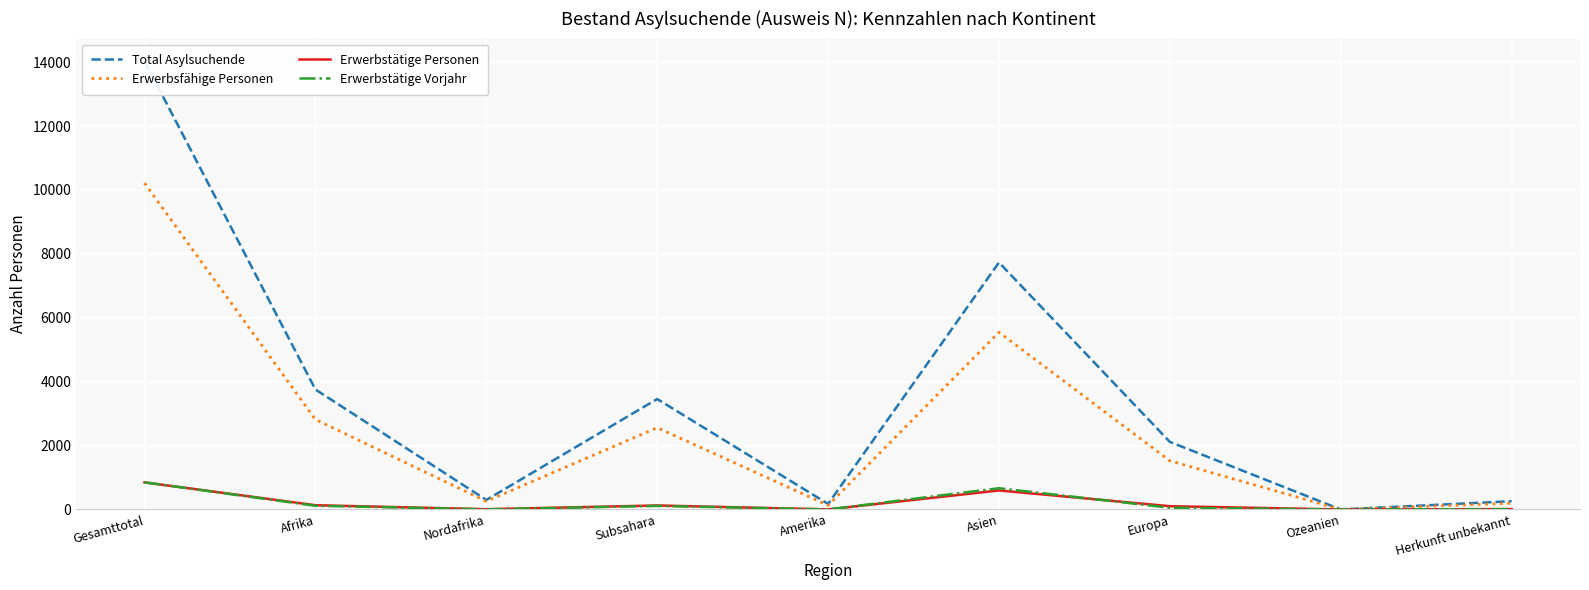

What is the highest value of the Erwerbsfähige Personen series?

10214